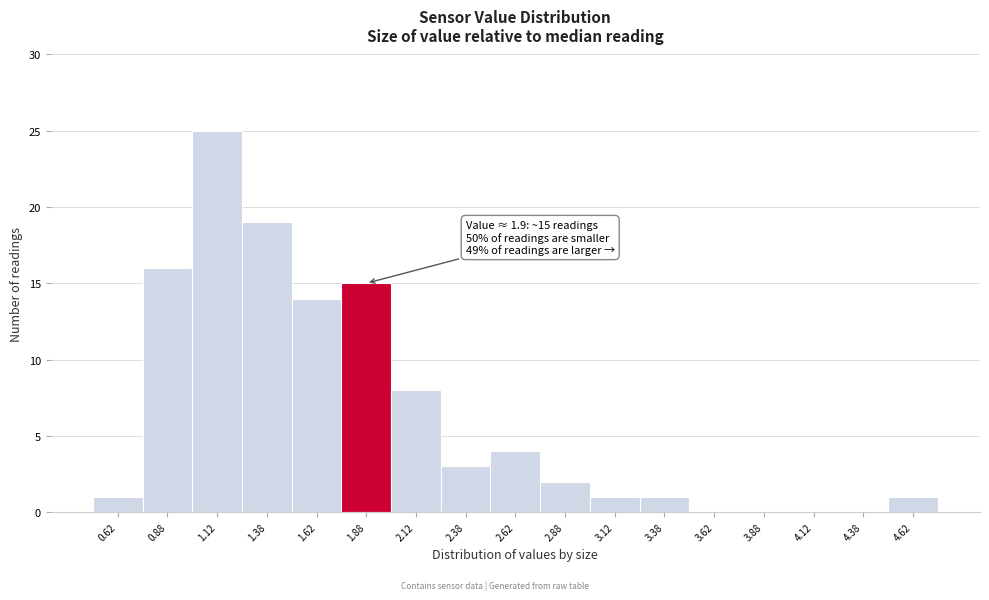

Which range on the x-axis has the tallest bar?

1.00 to 1.25